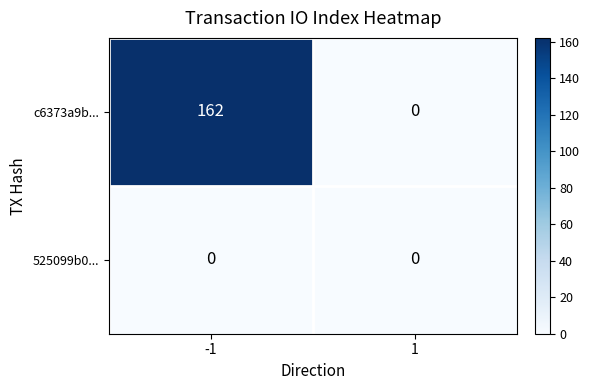

What is the maximum value shown in the chart?

162